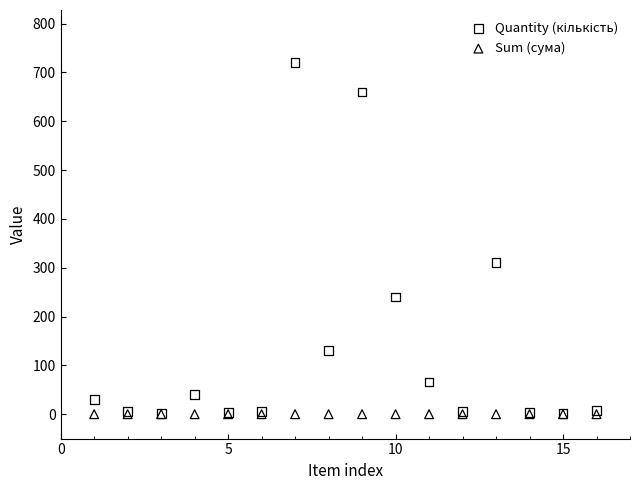

Across all series, what Y value is closest to 360?

310